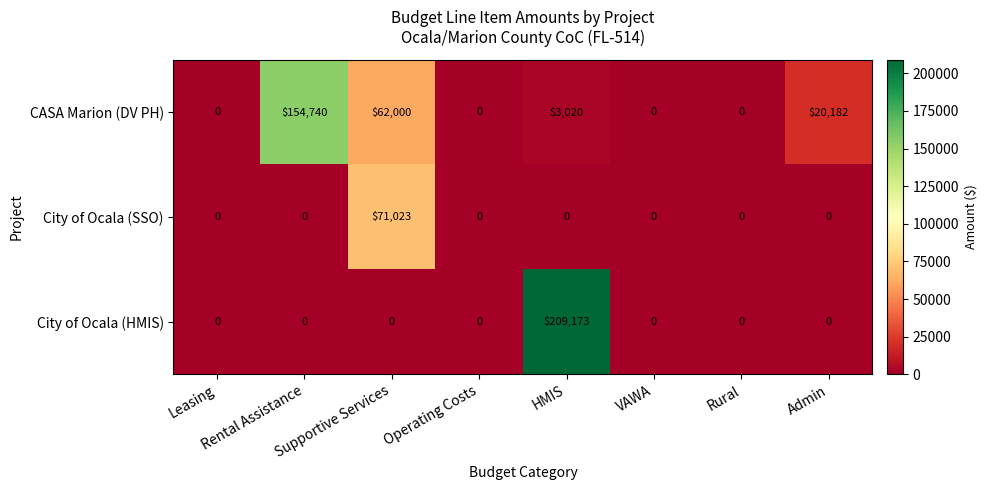

At which category is the sum across all series the highest?

HMIS